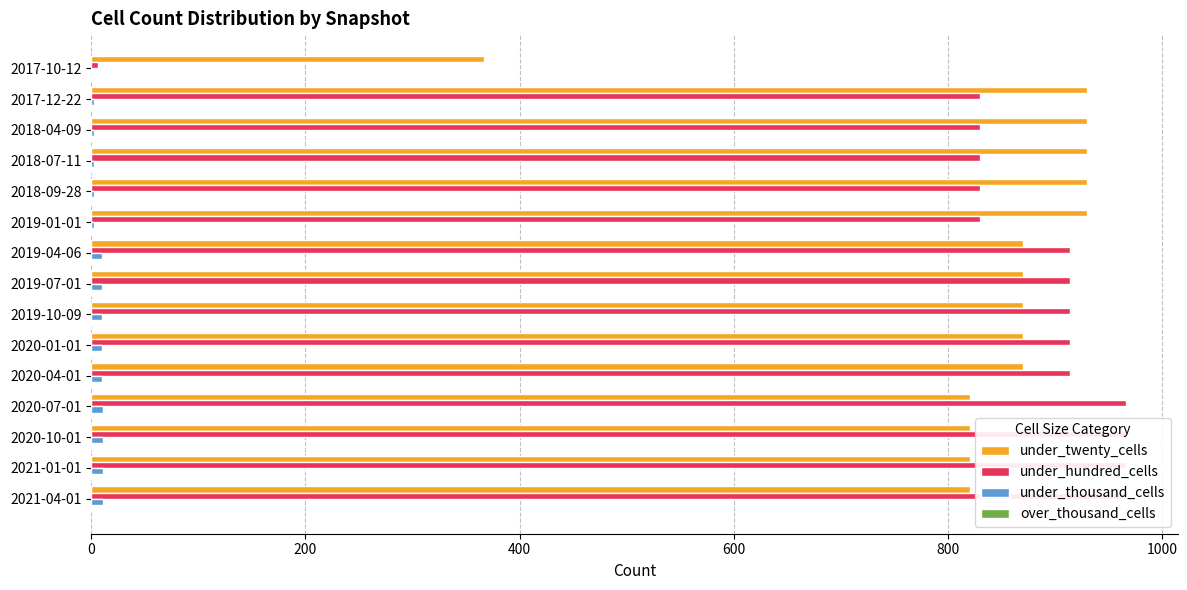

Is it true that over_thousand_cells equals 0.3 at 800?

False